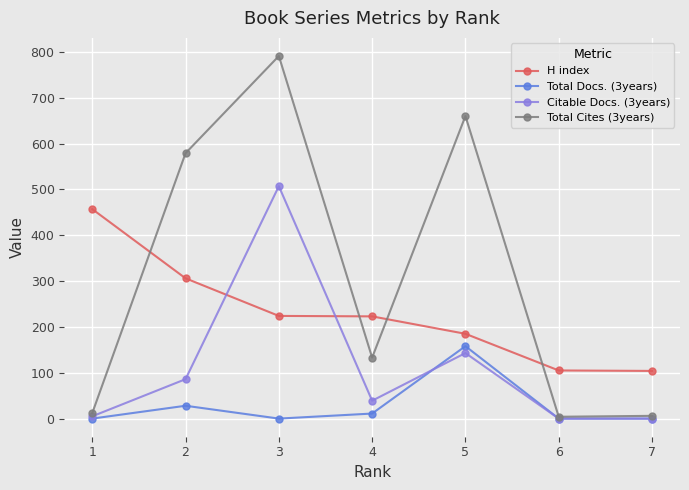

How many values in the Citable Docs. (3years) series are below 39?

3